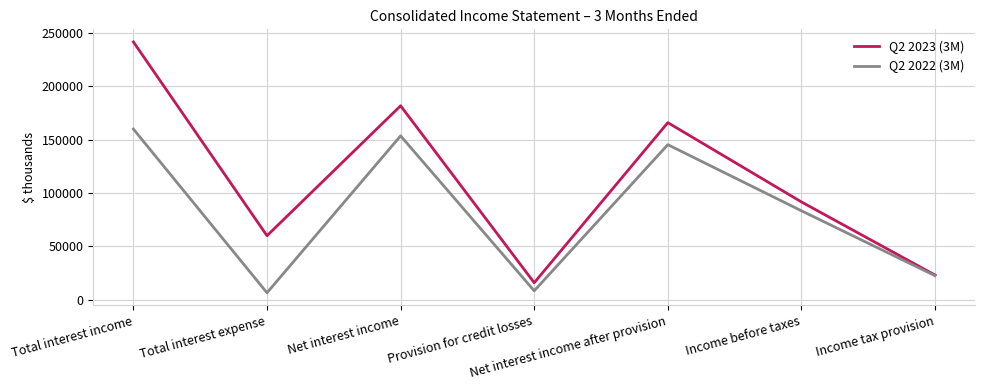

What is the maximum value for Q2 2023 (3M)?

241769